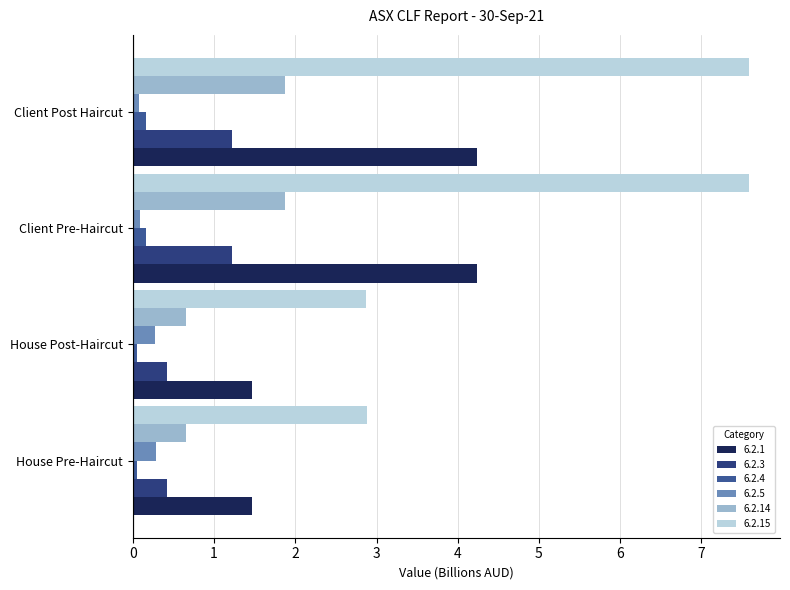

What is the smallest value displayed?

0.1